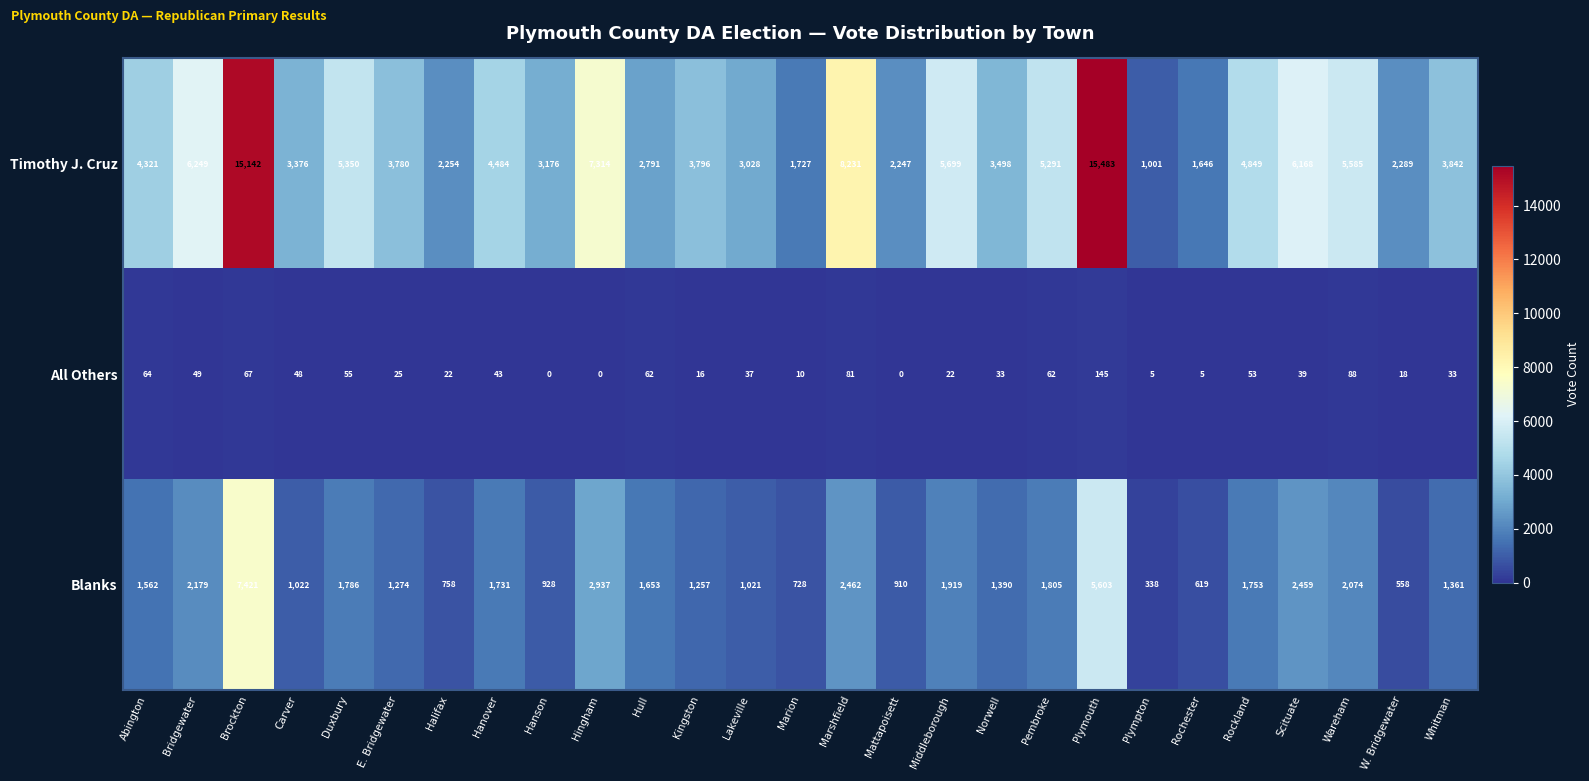

List the series in order of their overall mean, lowest first.

All Others, Blanks, Timothy J. Cruz